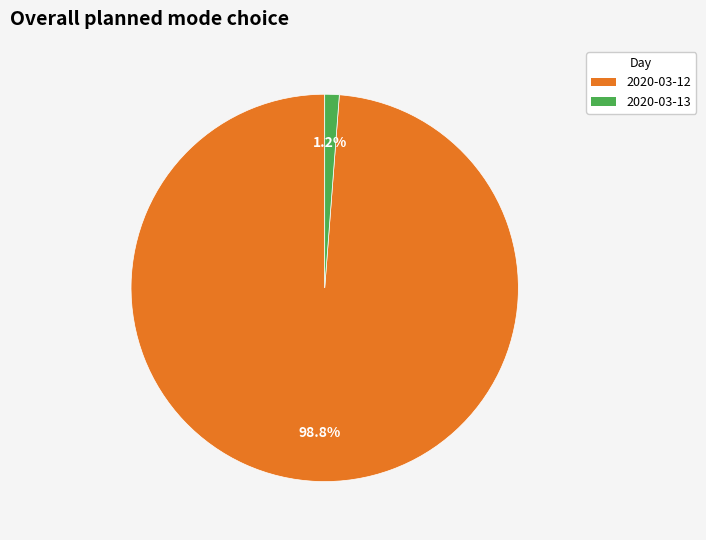

What percentage is the 2020-03-13 slice, to the nearest percent?

1%